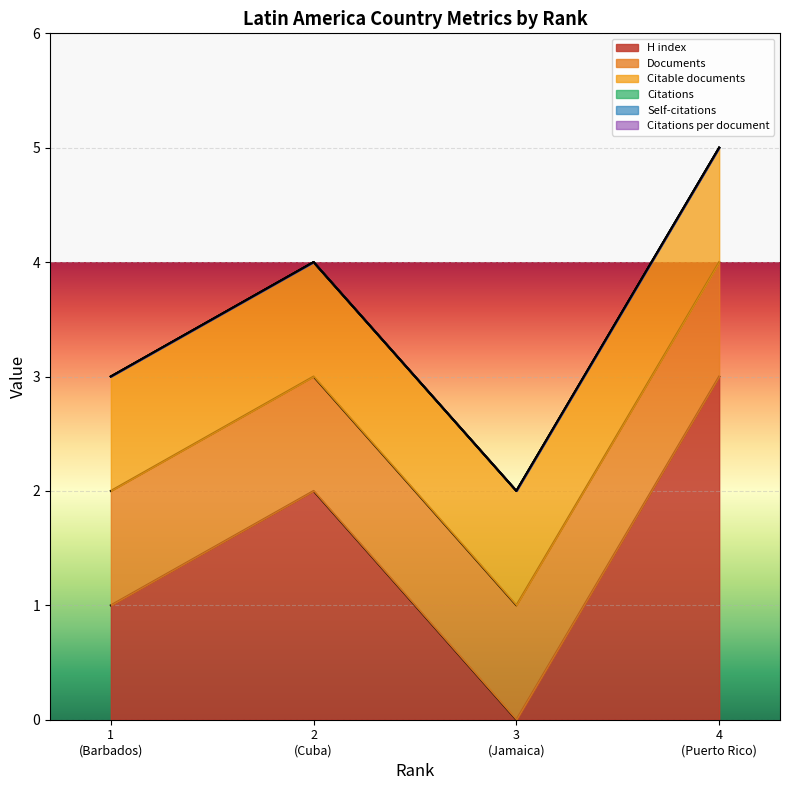

Reading left to right, what are all the values shown in this chart?

H index: 1=1	2=2	3=0	4=3
Documents: 1=1	2=1	3=1	4=1
Citable documents: 1=1	2=1	3=1	4=1
Citations: 1=0	2=0	3=0	4=0
Self-citations: 1=0	2=0	3=0	4=0
Citations per document: 1=0	2=0	3=0	4=0